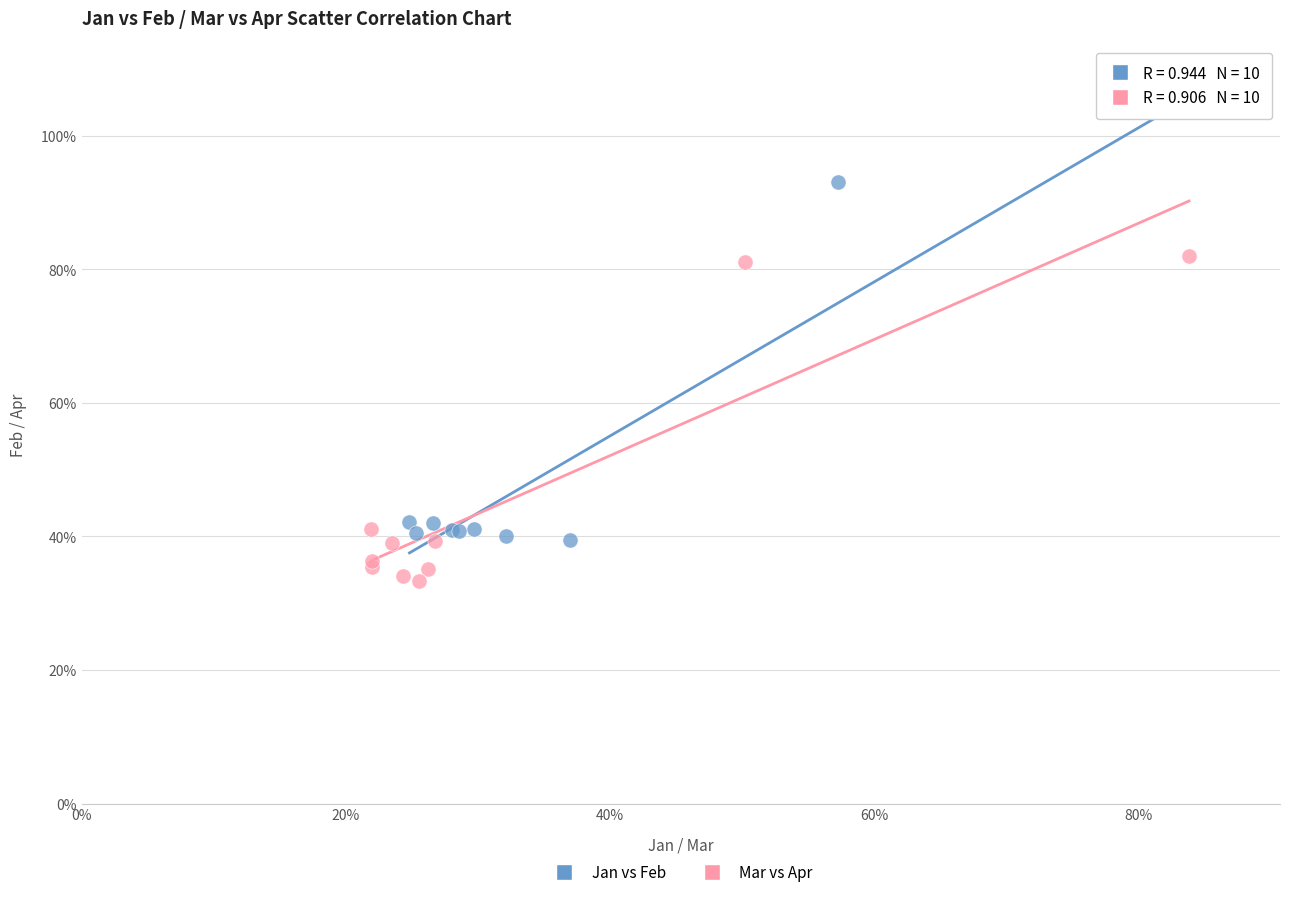

Which series reaches the maximum Y coordinate?

Jan vs Feb